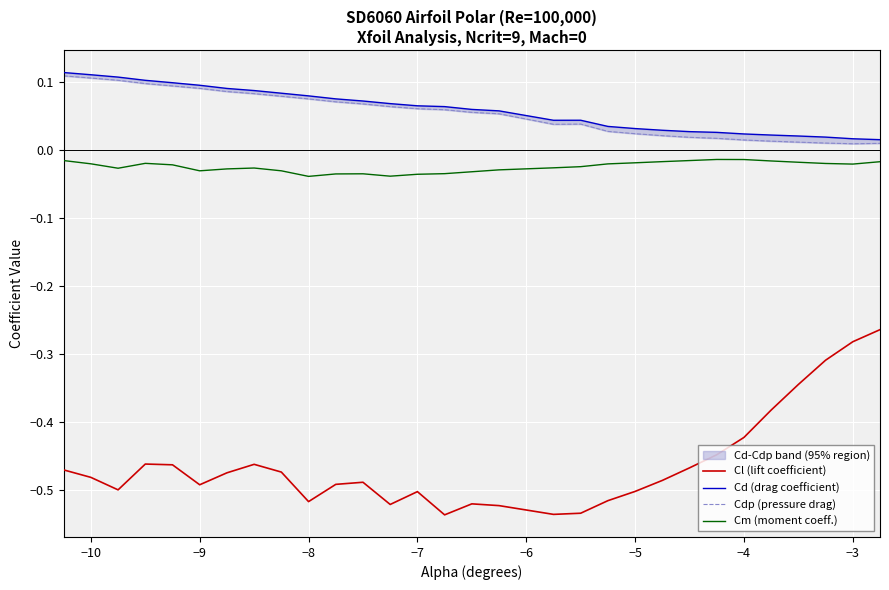

What is the difference between the maximum and minimum values in the Cd (drag coefficient) series?

0.1